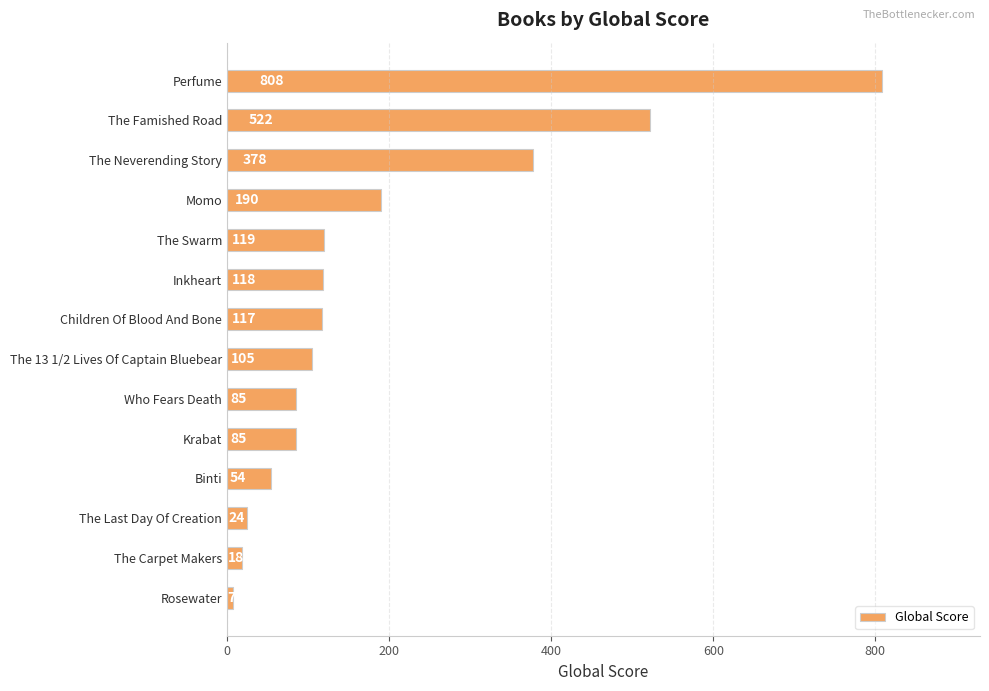

What is the maximum value shown in the chart?

808